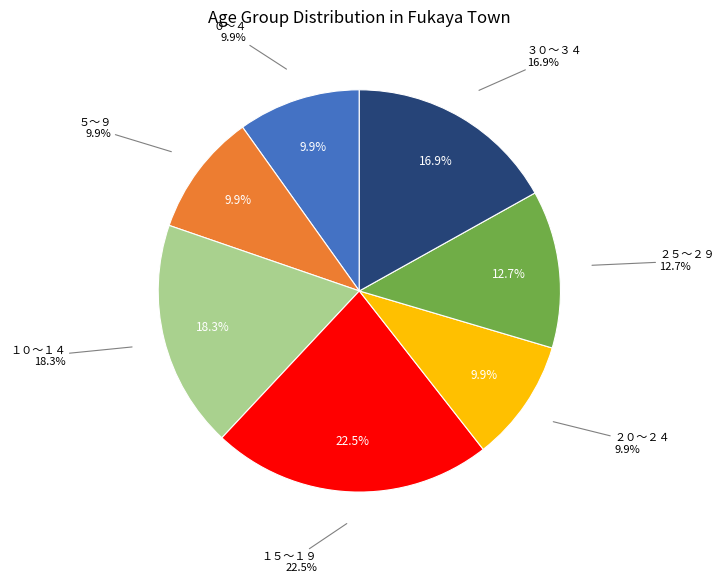

To the nearest percent, what percentage of the pie is １５～１９?

23%